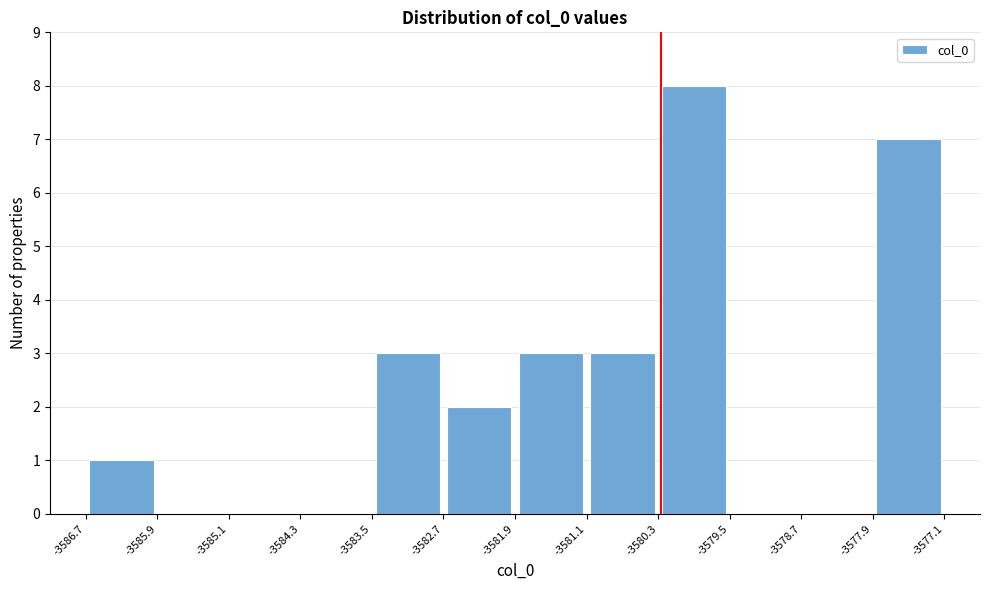

Over which range of the x-axis is the bar tallest?

-3580.3 to -3579.5